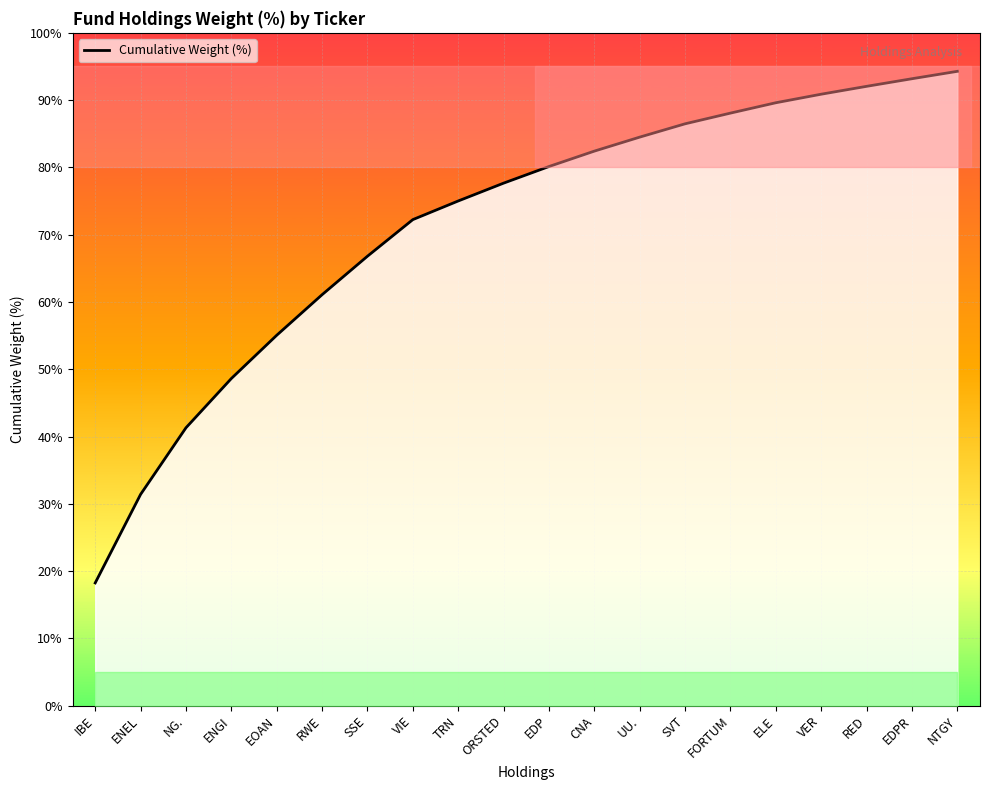

True or false: the data has more than 0 interior local peaks.

False